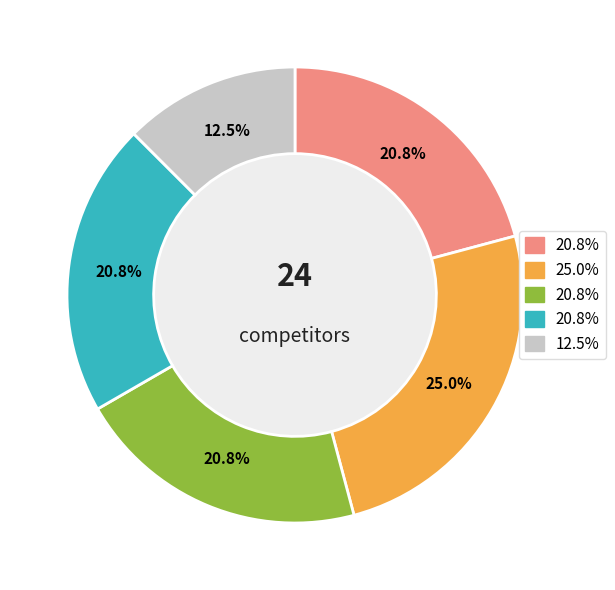

Is there a majority slice in this chart?

No